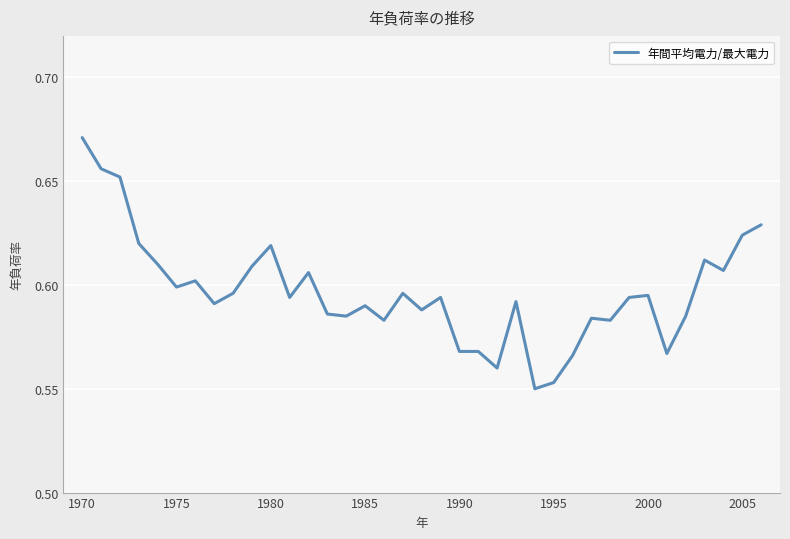

Which label corresponds to the largest value in the chart?

1970